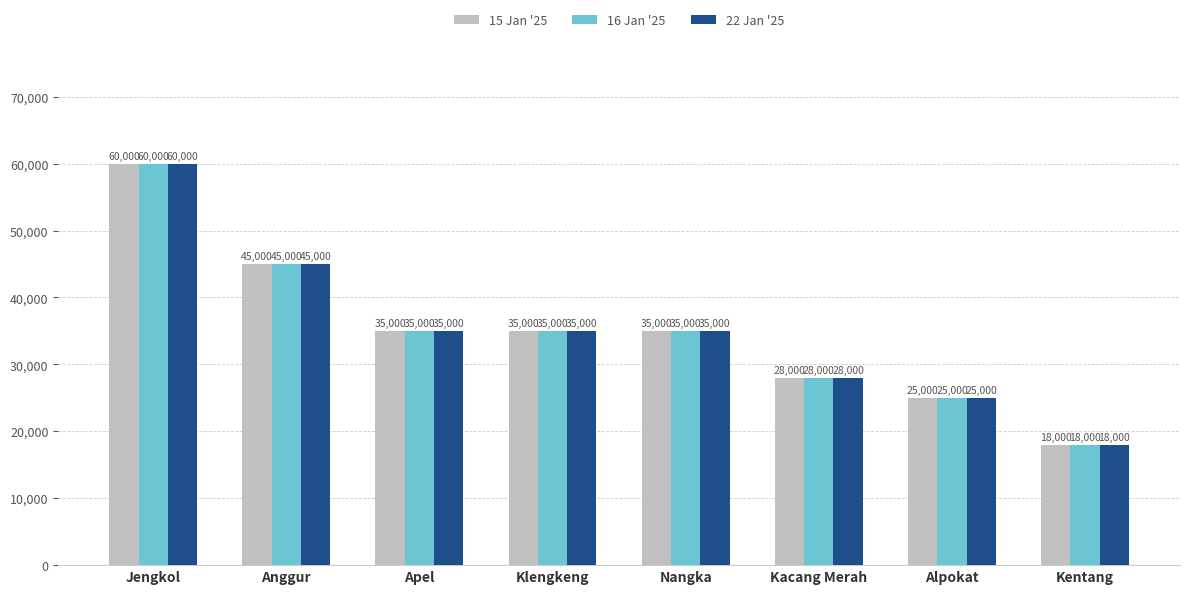

What is the value of the 15 Jan '25 bar at the 3rd from the left?

35000